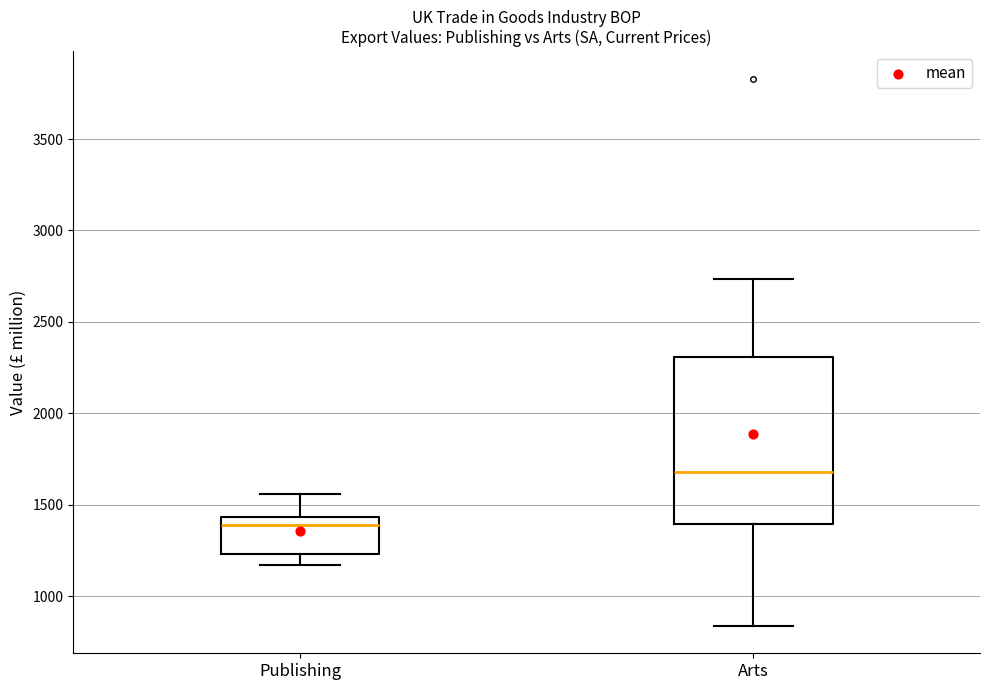

Where does the median line of the box for Arts sit on the y-axis? The values are not printed on the chart, so give them approximately, as read against the axis.

1700